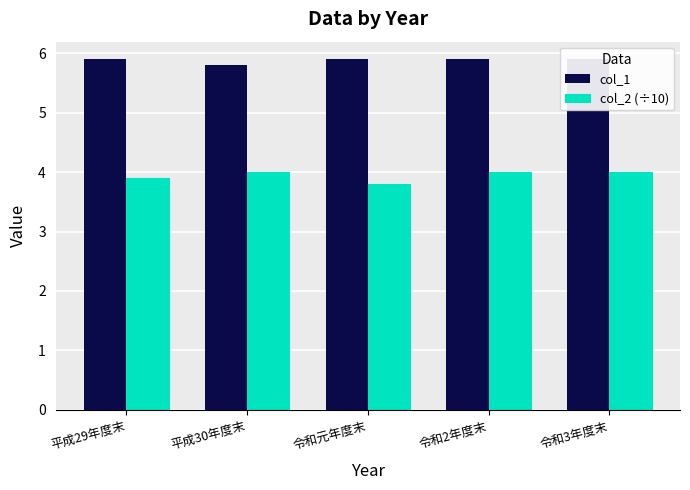

Reading left to right, extract all data points from this chart.

col_1: 5.9	5.8	5.9	5.9	5.9
col_2 (÷10): 3.9	4.0	3.8	4.0	4.0